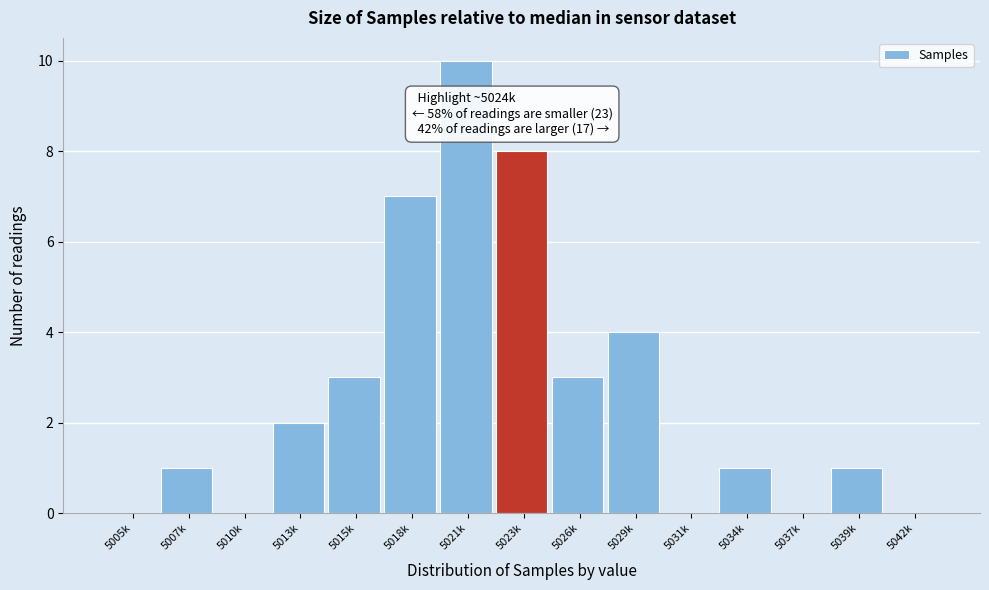

Reading left to right, extract all data points from this chart.

5005k=0	5007k=1	5010k=0	5013k=2	5015k=3	5018k=7	5021k=10	5023k=8	5026k=3	5029k=4	5031k=0	5034k=1	5037k=0	5039k=1	5042k=0